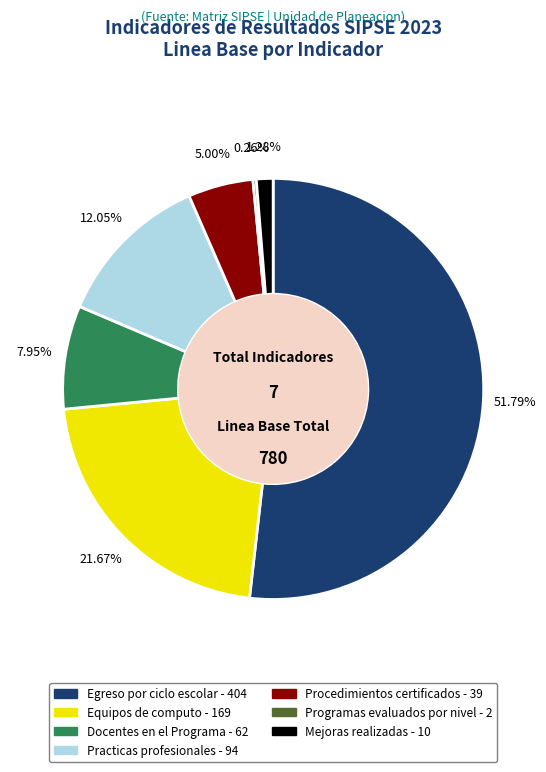

What is the ratio of the value at Egreso por ciclo escolar - 404 to the value at Docentes en el Programa - 62?

6.5